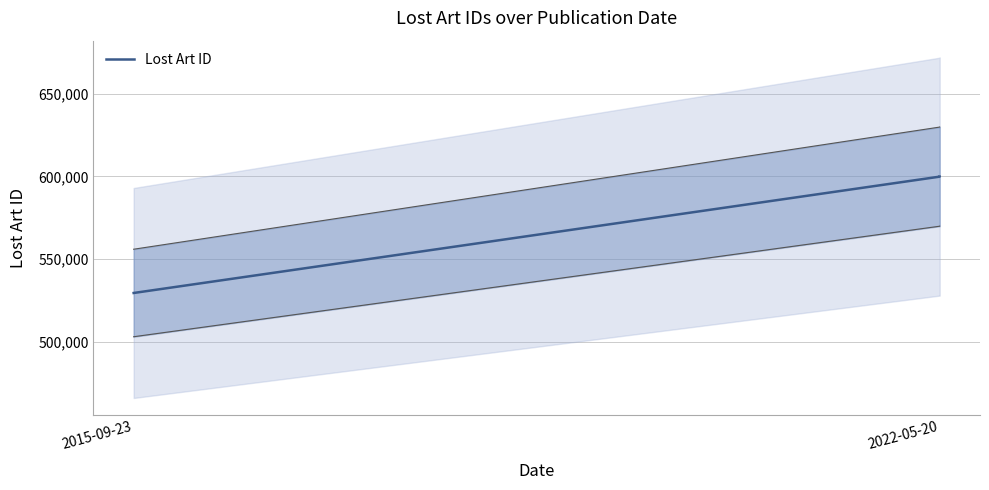

What is the difference between the maximum and minimum values?

70398